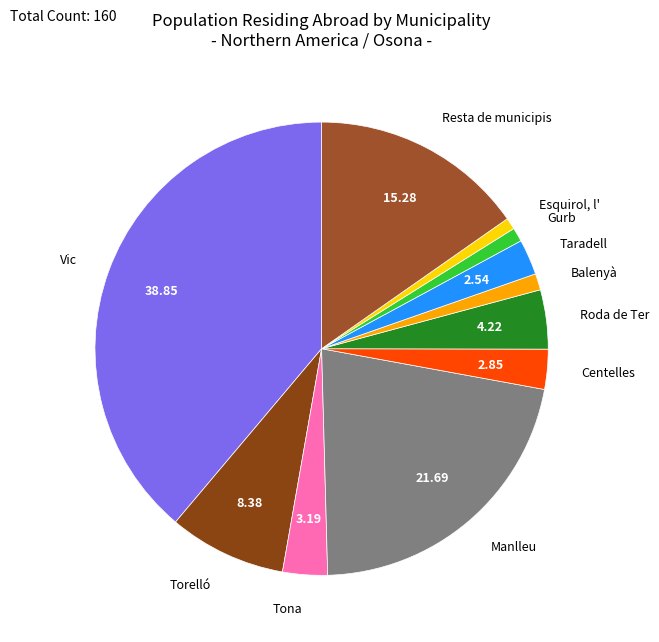

What is the ratio of the value at Torelló to the value at Tona?

2.6